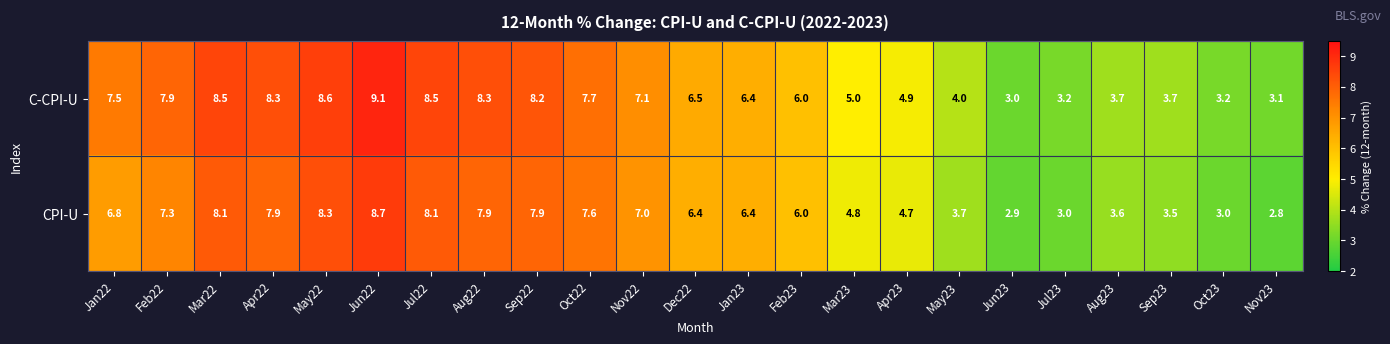

List the series in order of their overall mean, lowest first.

CPI-U, C-CPI-U